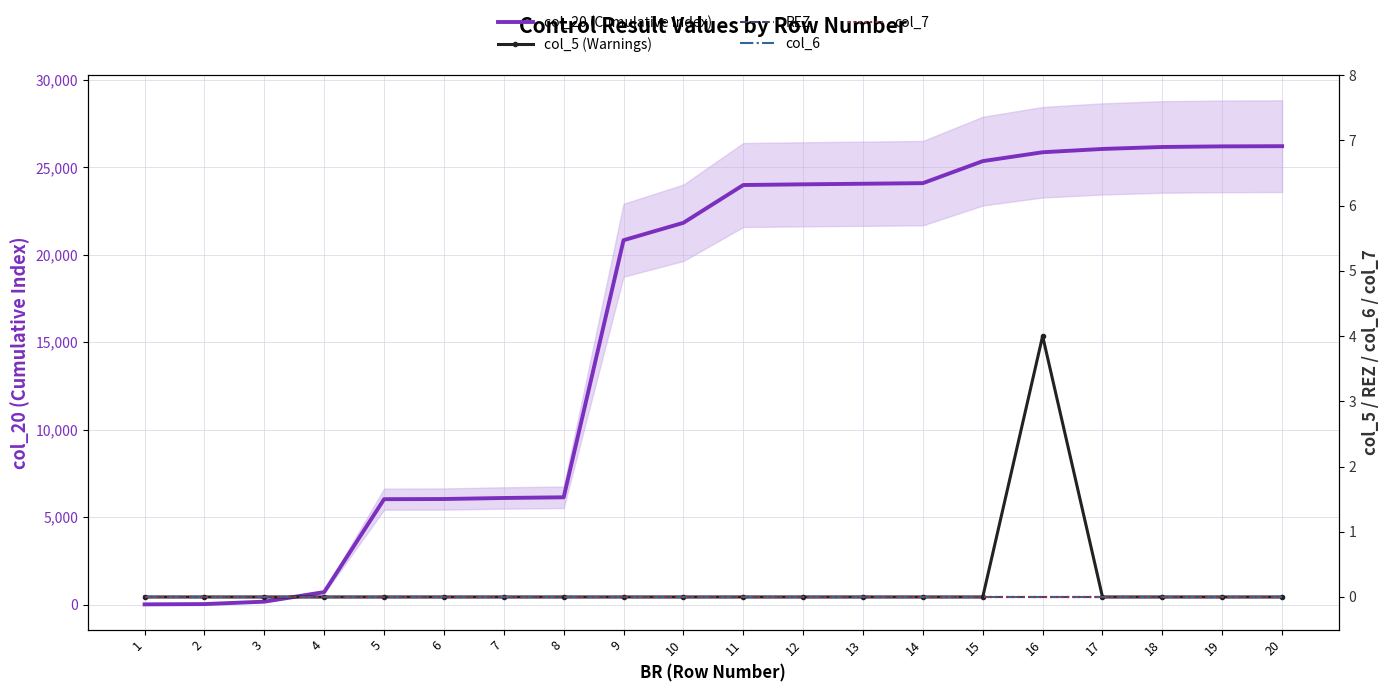

Which series has the largest total across all categories?

col_20 (Cumulative Index)